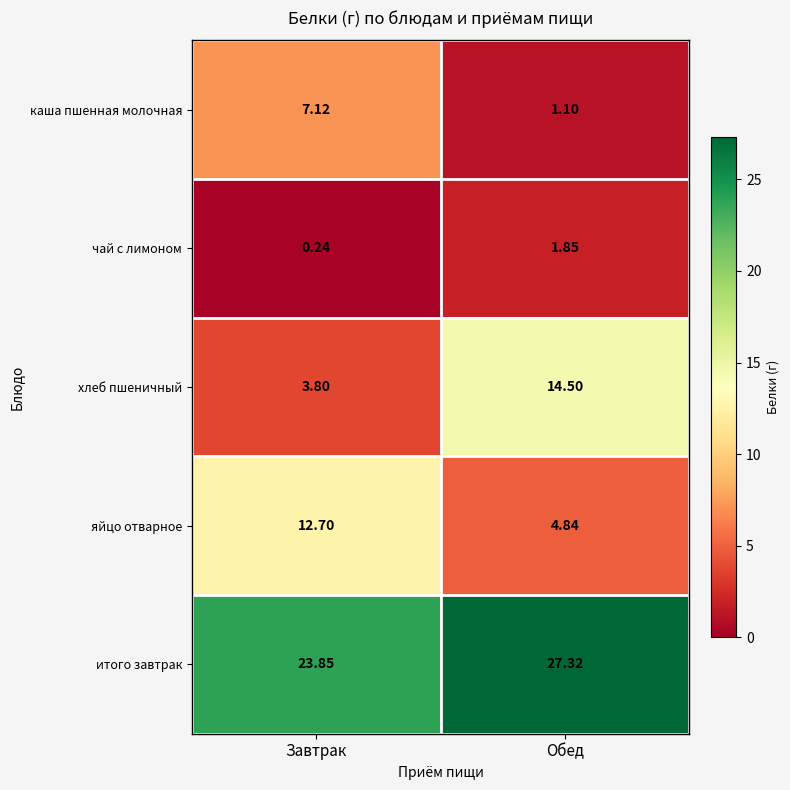

Which category has the highest value in the каша пшенная молочная series?

Завтрак